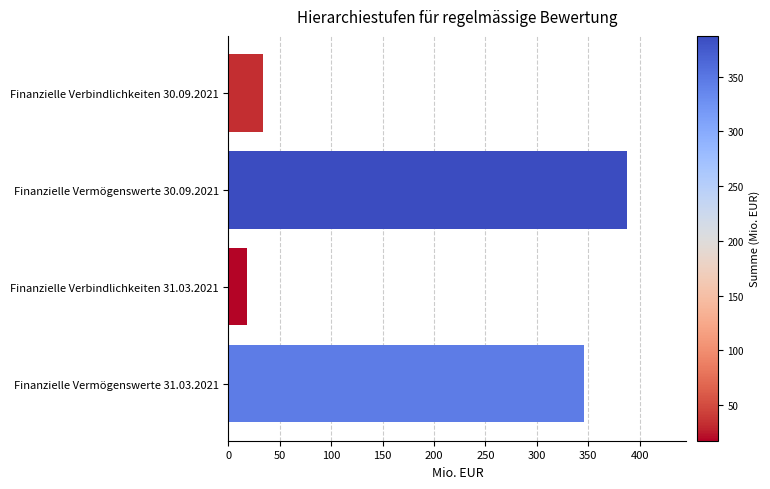

Does the chart contain any negative values?

No